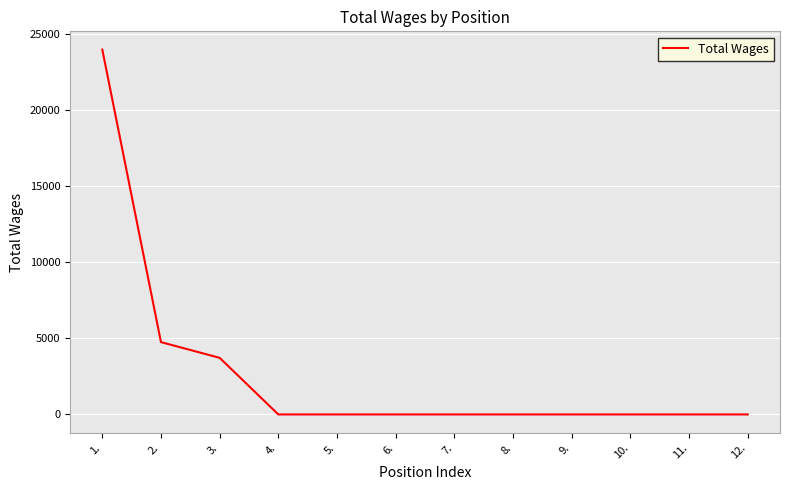

Reading left to right, transcribe all the data shown in this chart.

1.=23975	2.=4752	3.=3720	4.=0	5.=0	6.=0	7.=0	8.=0	9.=0	10.=0	11.=0	12.=0